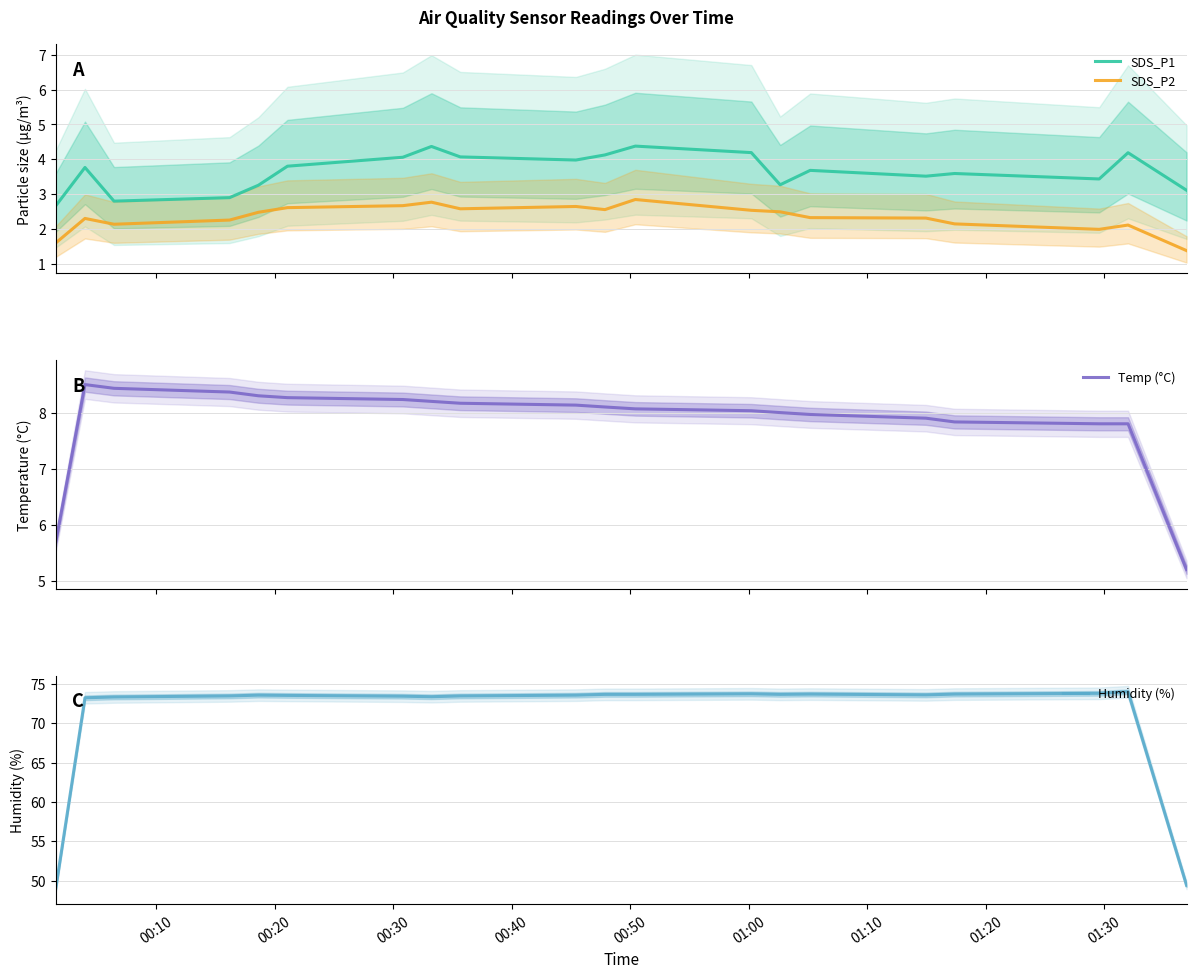

In Humidity (%), how many points are lower than both neighbors (excluding endpoints)?

3